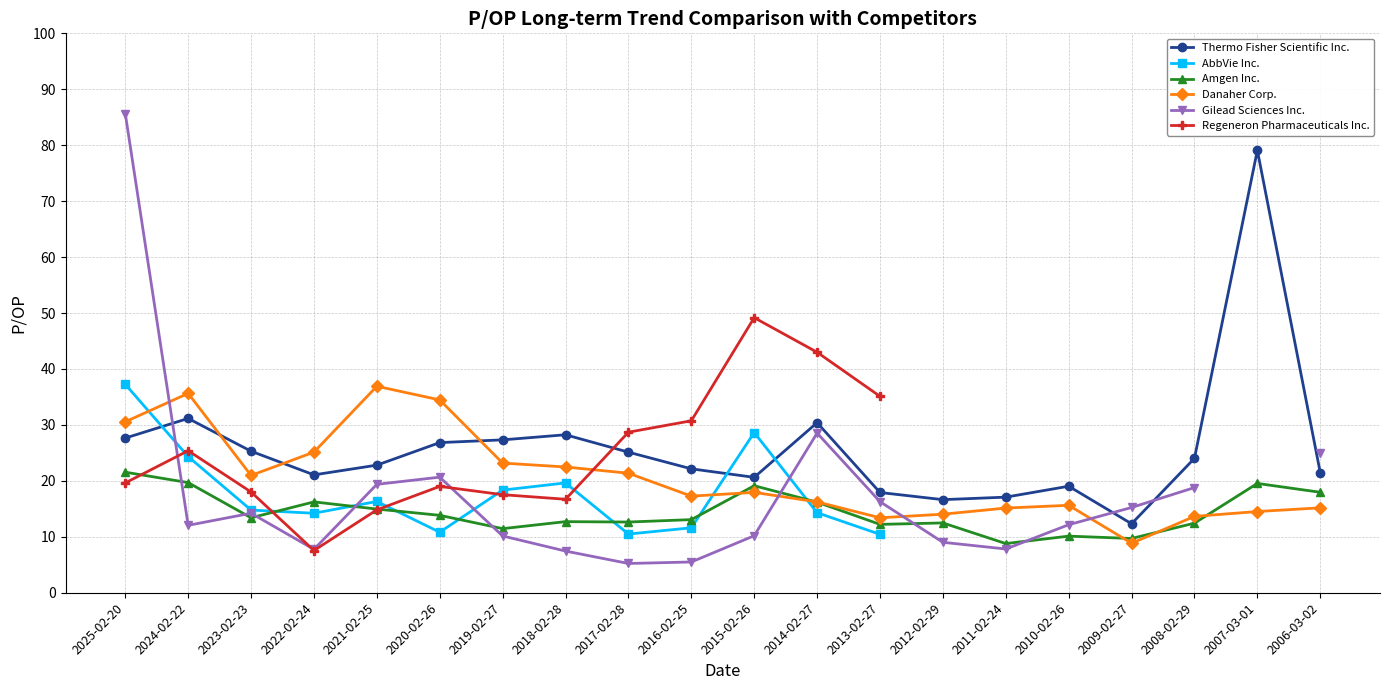

At which category is the sum across all series the highest?

2025-02-20